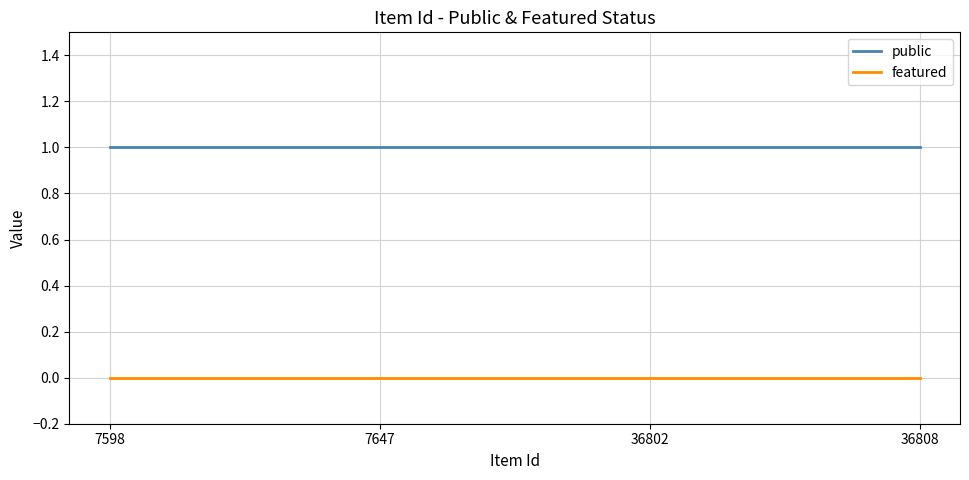

True or false: public and featured cross at least once.

False